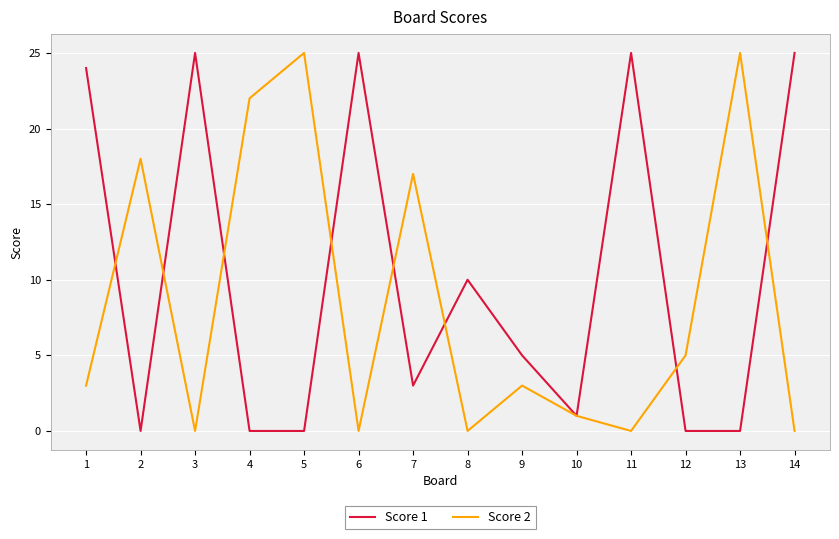

What are all the series names shown in the legend?

Score 1, Score 2